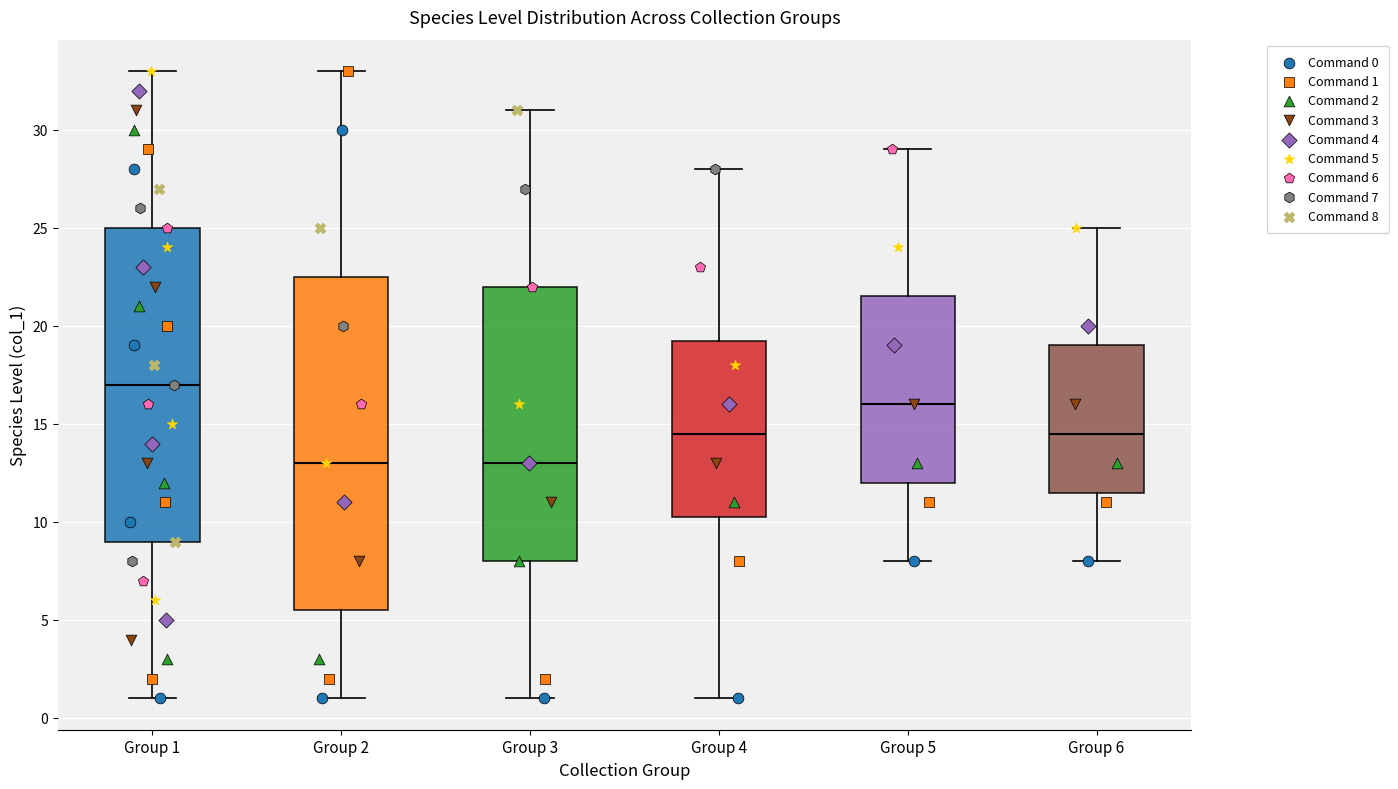

Where does the median line of the box for Group 4 sit on the y-axis? The values are not printed on the chart, so give them approximately, as read against the axis.

14.5